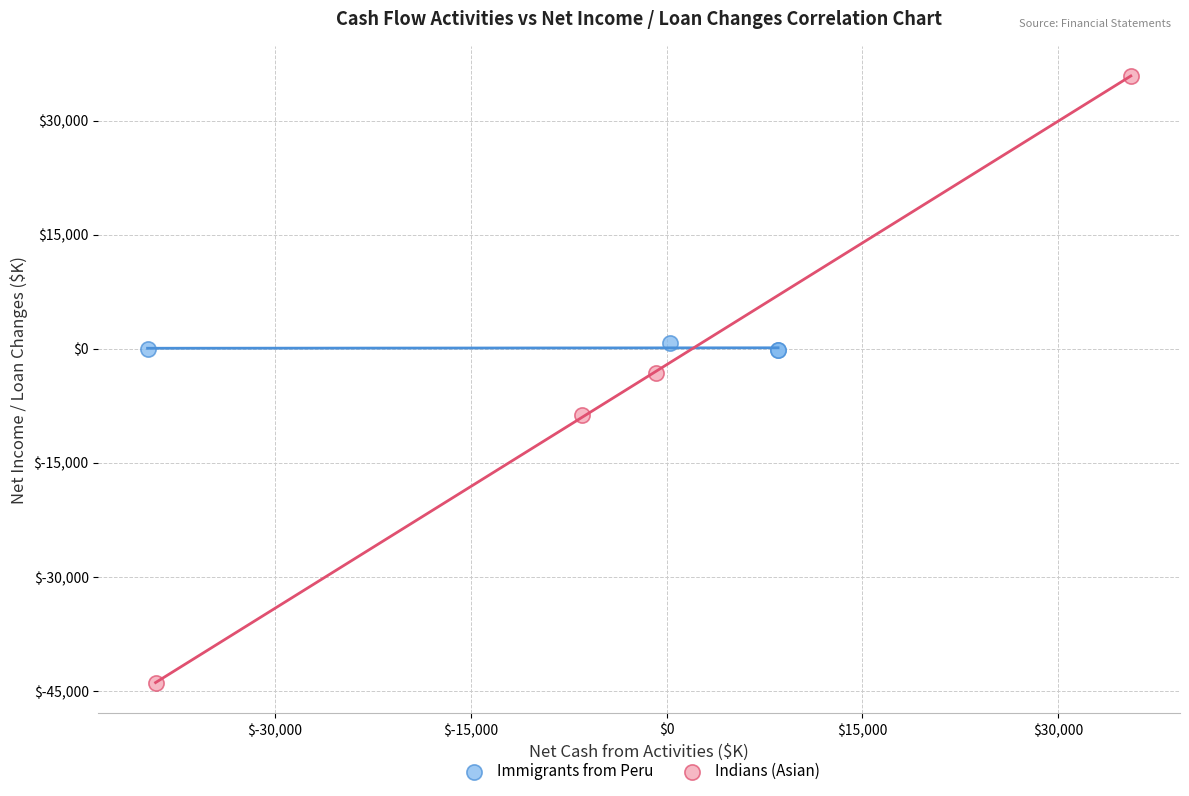

Which series reaches the maximum Y coordinate?

Indians (Asian)